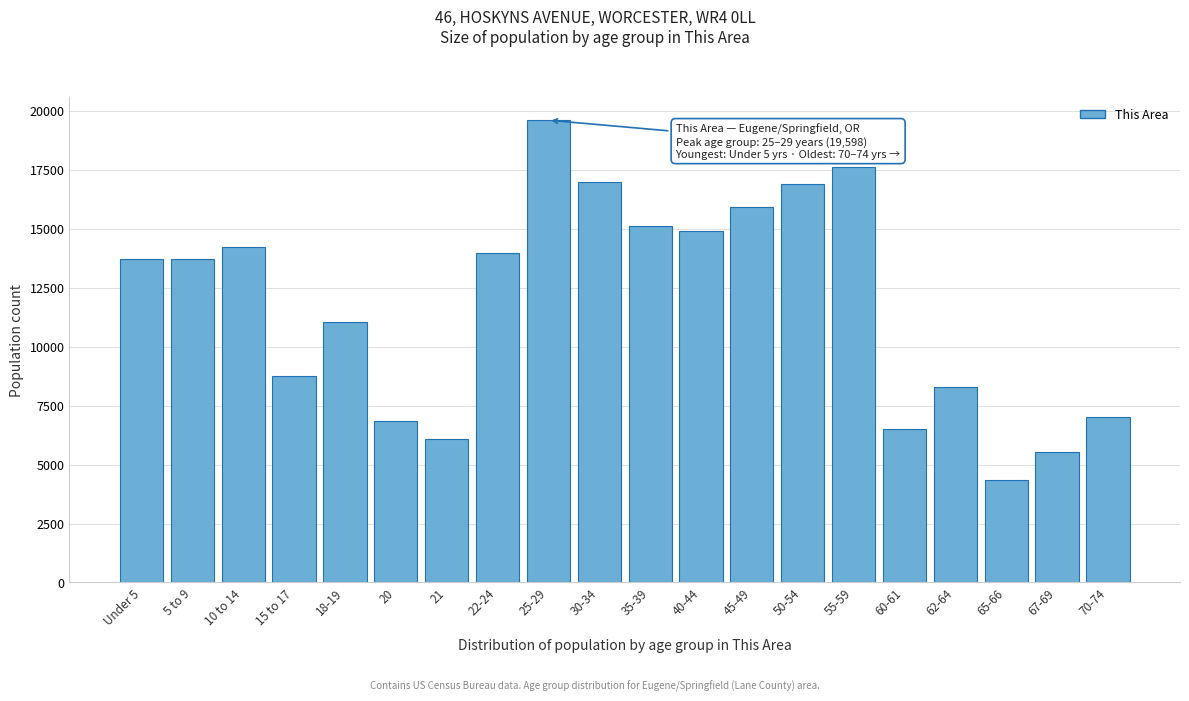

Is it true that the value at 21 is 6075?

True